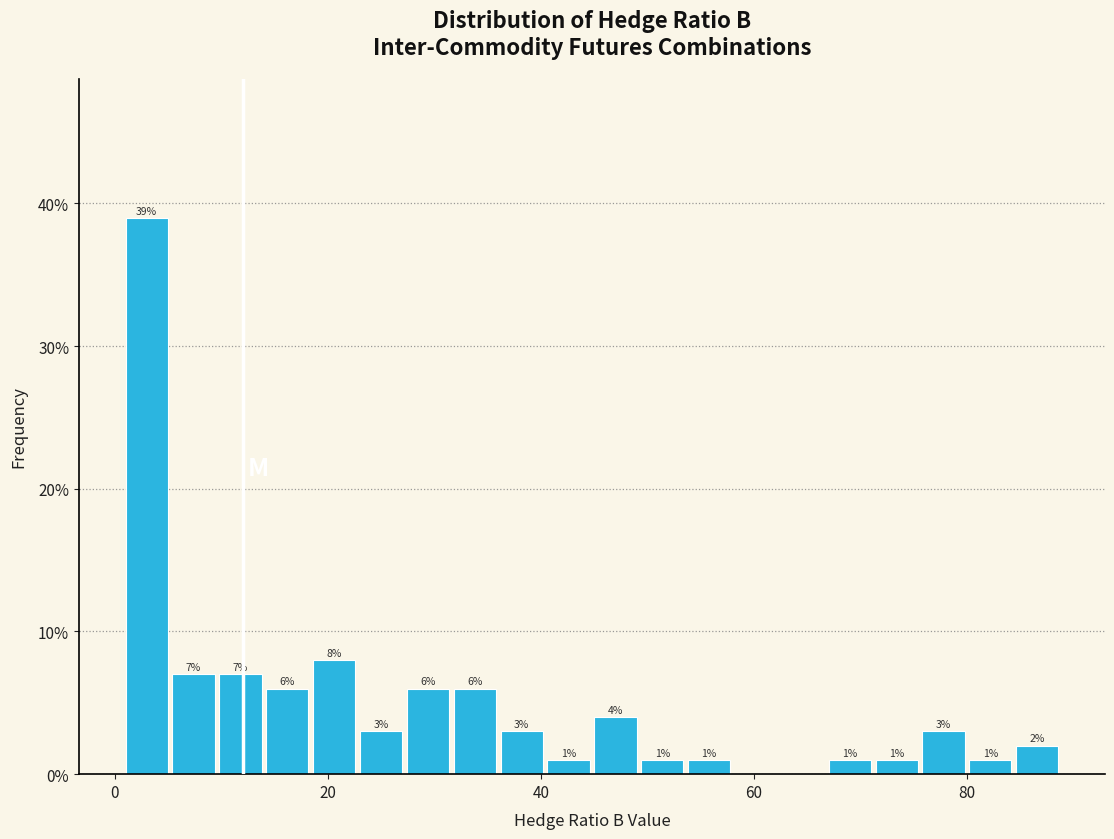

Around what value on the x-axis is the tallest bar? Give the approximate position of its centre, as read against the axis.

2